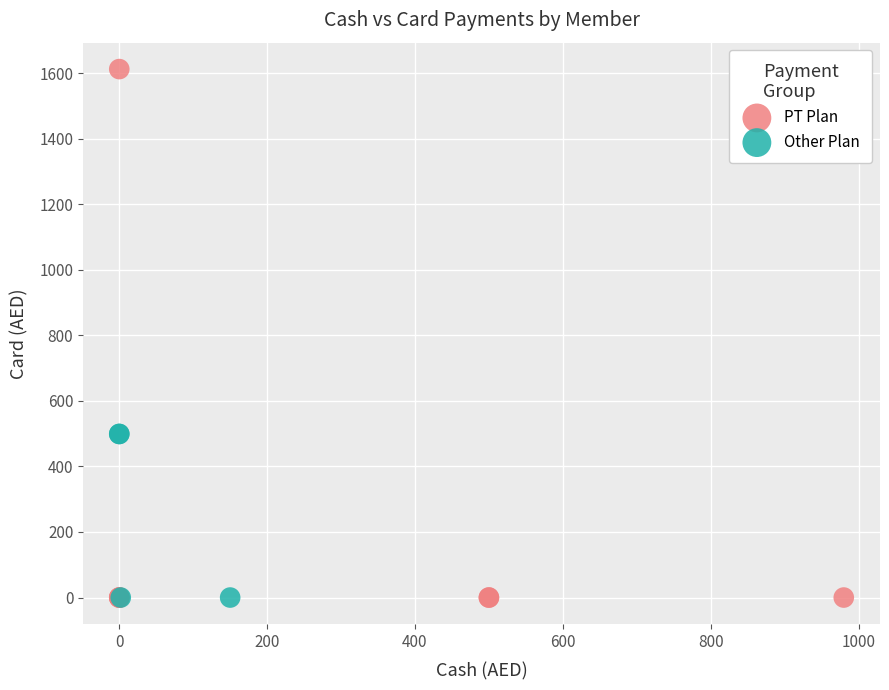

Which series has the widest spread of Y values?

PT Plan